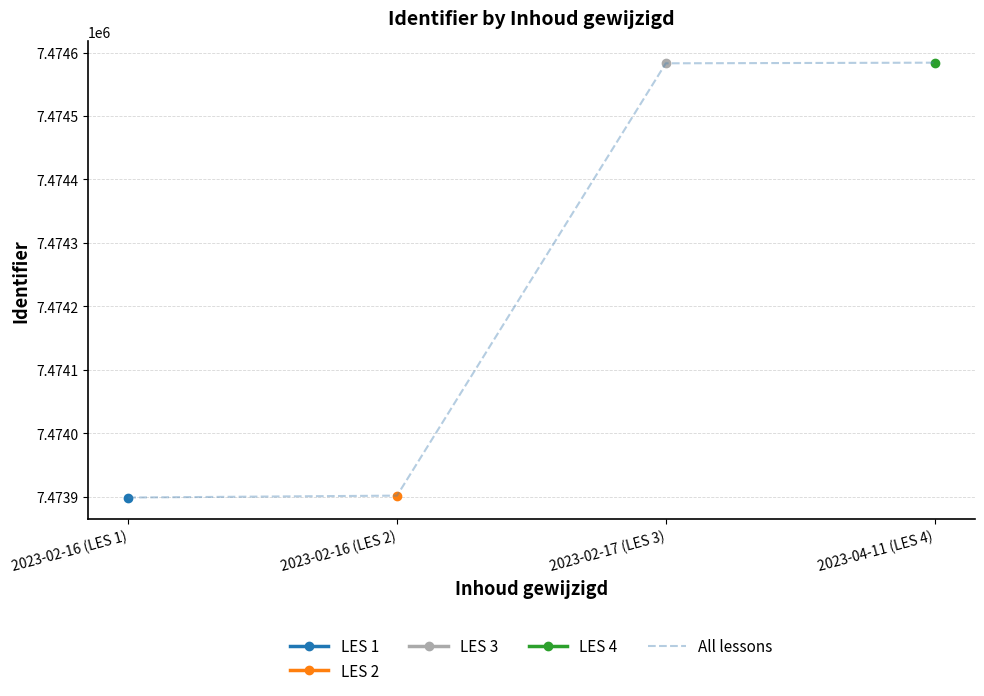

The value of All lessons at 2023-04-11 (LES 4) is 7474584. True or false?

True